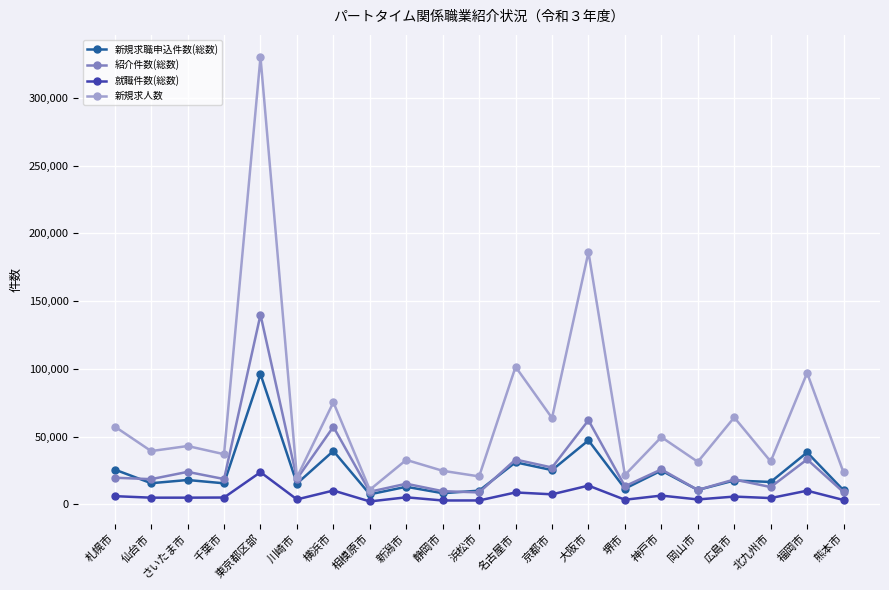

What is the difference between the maximum and second lowest values in the 紹介件数(総数) series?

131081